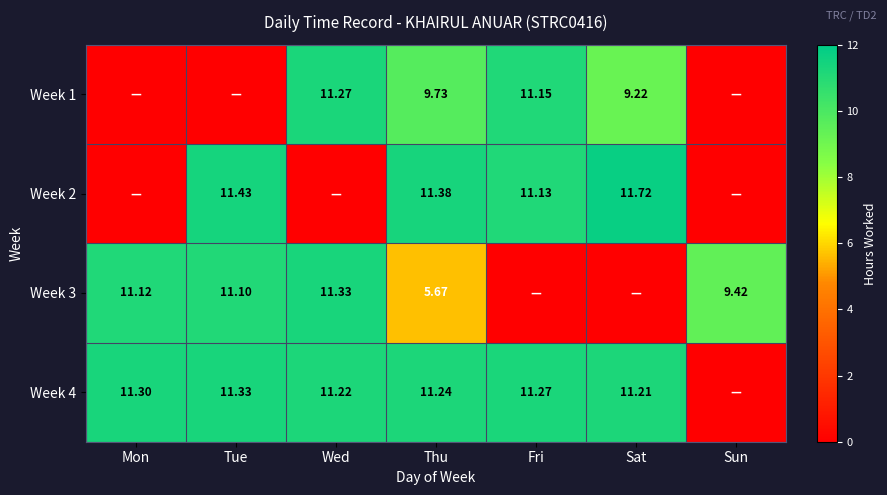

What is the spread (max minus min) of values at Thu?

5.7